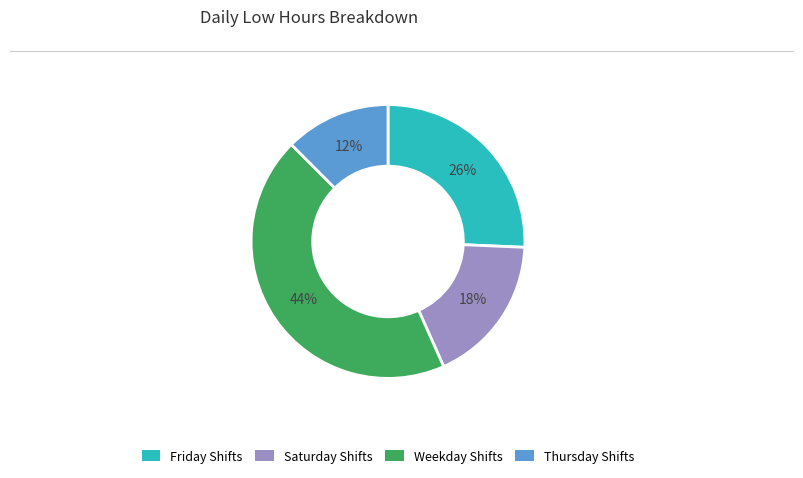

What percentage is the Saturday Shifts slice, to the nearest percent?

18%